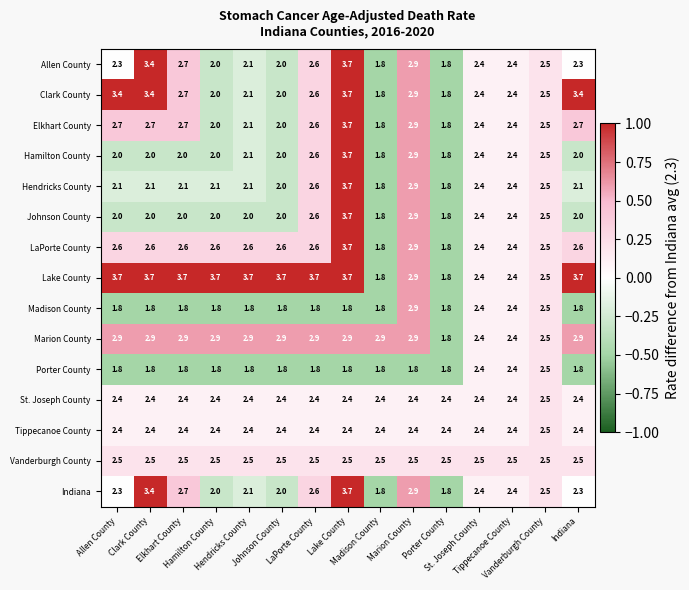

At how many categories does at least one series exceed 2?

15